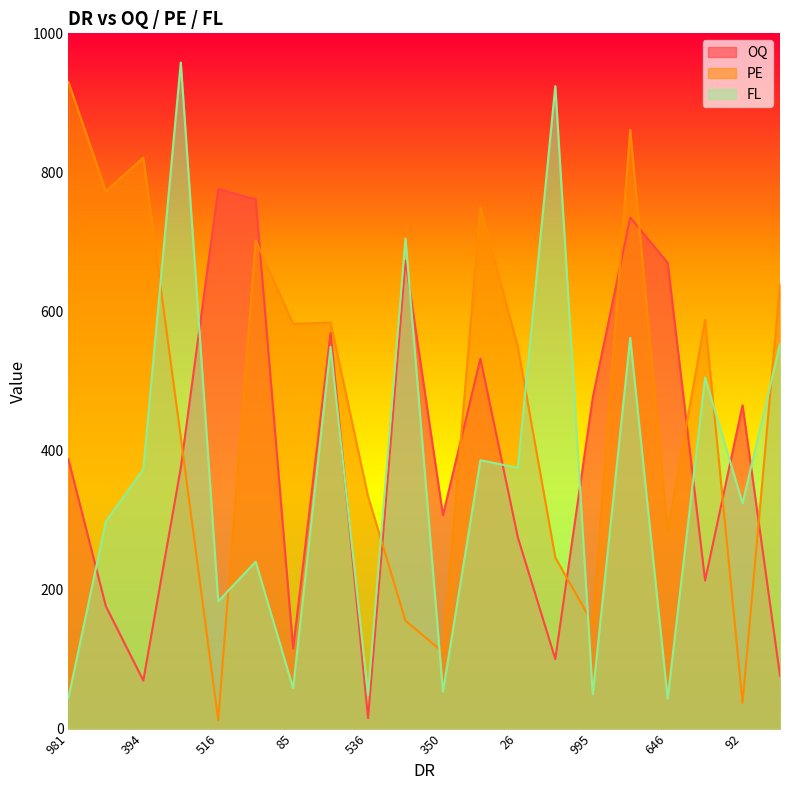

Which series has the widest spread of values?

PE